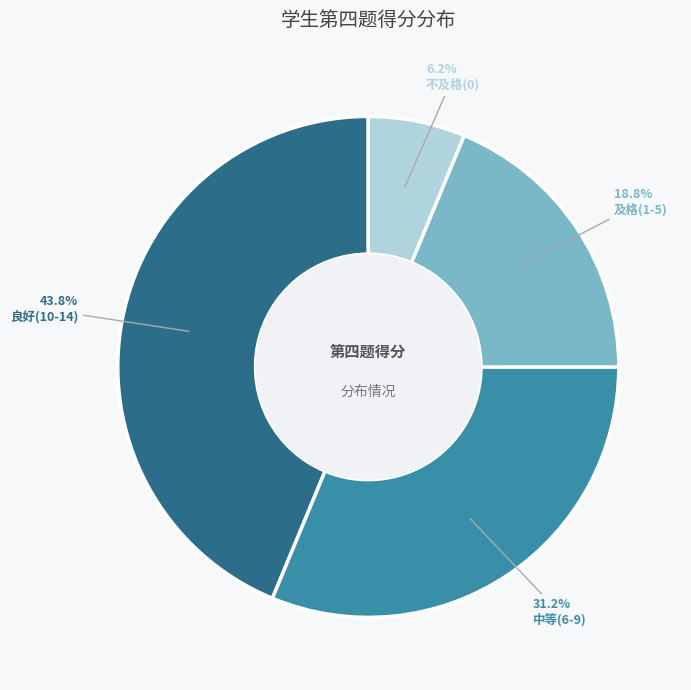

Is there a majority slice in this chart?

No